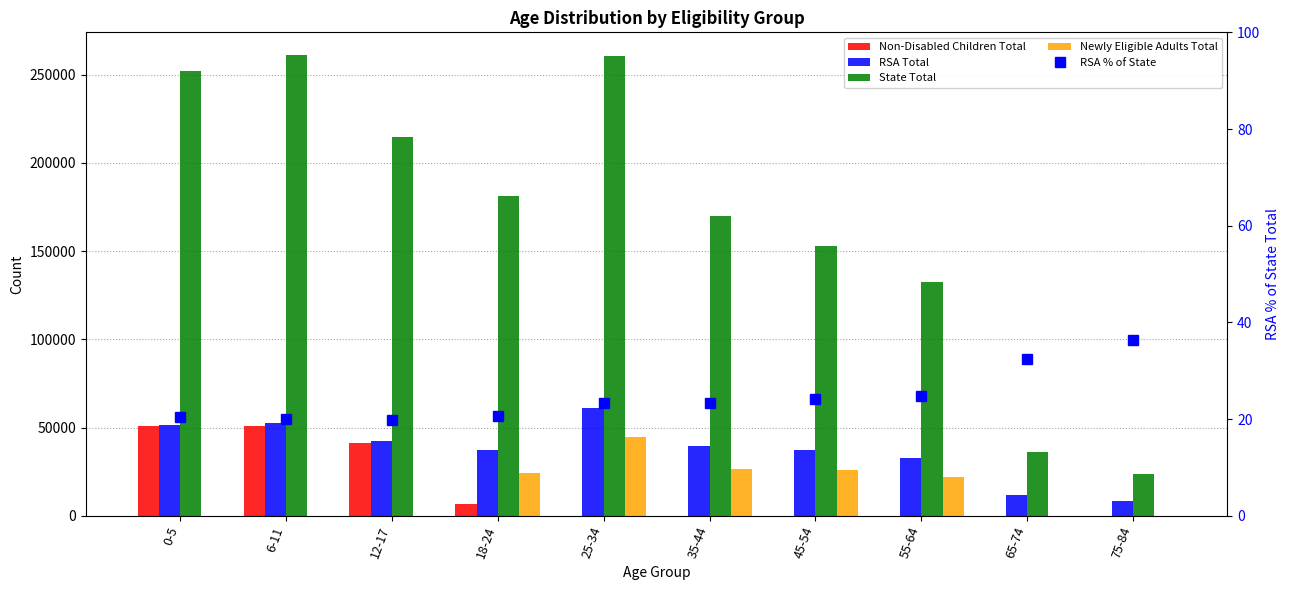

Reading left to right, list all the values displayed in this chart.

Non-Disabled Children Total: 0-5=50930.0	6-11=51089.0	12-17=41107.0	18-24=6750.0	25-34=21.0	35-44=0.0	45-54=0.0	55-64=0.0	65-74=0.0	75-84=0.0
RSA Total: 0-5=51627.0	6-11=52400.0	12-17=42504.0	18-24=37351.0	25-34=60819.0	35-44=39483.0	45-54=37073.0	55-64=32743.0	65-74=11646.0	75-84=8520.0
State Total: 0-5=251792.0	6-11=260856.0	12-17=214626.0	18-24=180932.0	25-34=260587.0	35-44=169817.0	45-54=152974.0	55-64=132261.0	65-74=35953.0	75-84=23481.0
Newly Eligible Adults Total: 0-5=0.0	6-11=13.0	12-17=21.0	18-24=24343.0	25-34=44426.0	35-44=26336.0	45-54=25779.0	55-64=21826.0	65-74=92.0	75-84=0.0
RSA % of State: 0-5=20.5	6-11=20.1	12-17=19.8	18-24=20.6	25-34=23.3	35-44=23.3	45-54=24.2	55-64=24.8	65-74=32.4	75-84=36.3